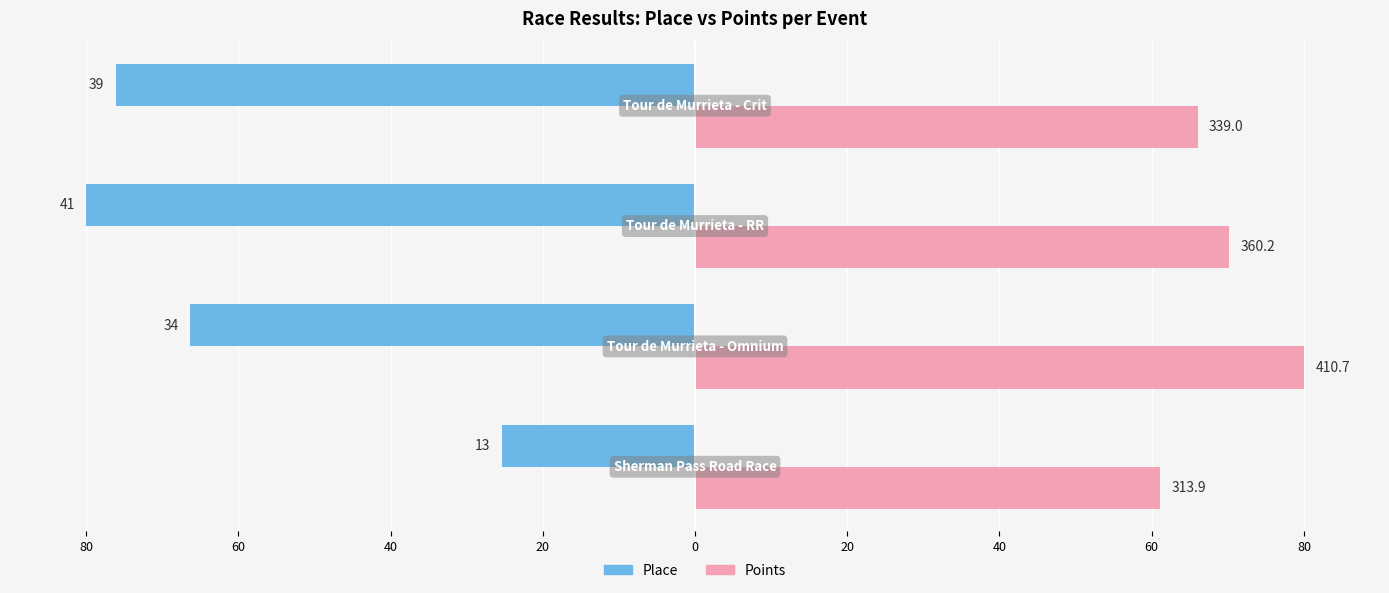

What is the value of the Place bar at the 4th from the left?

-76.1